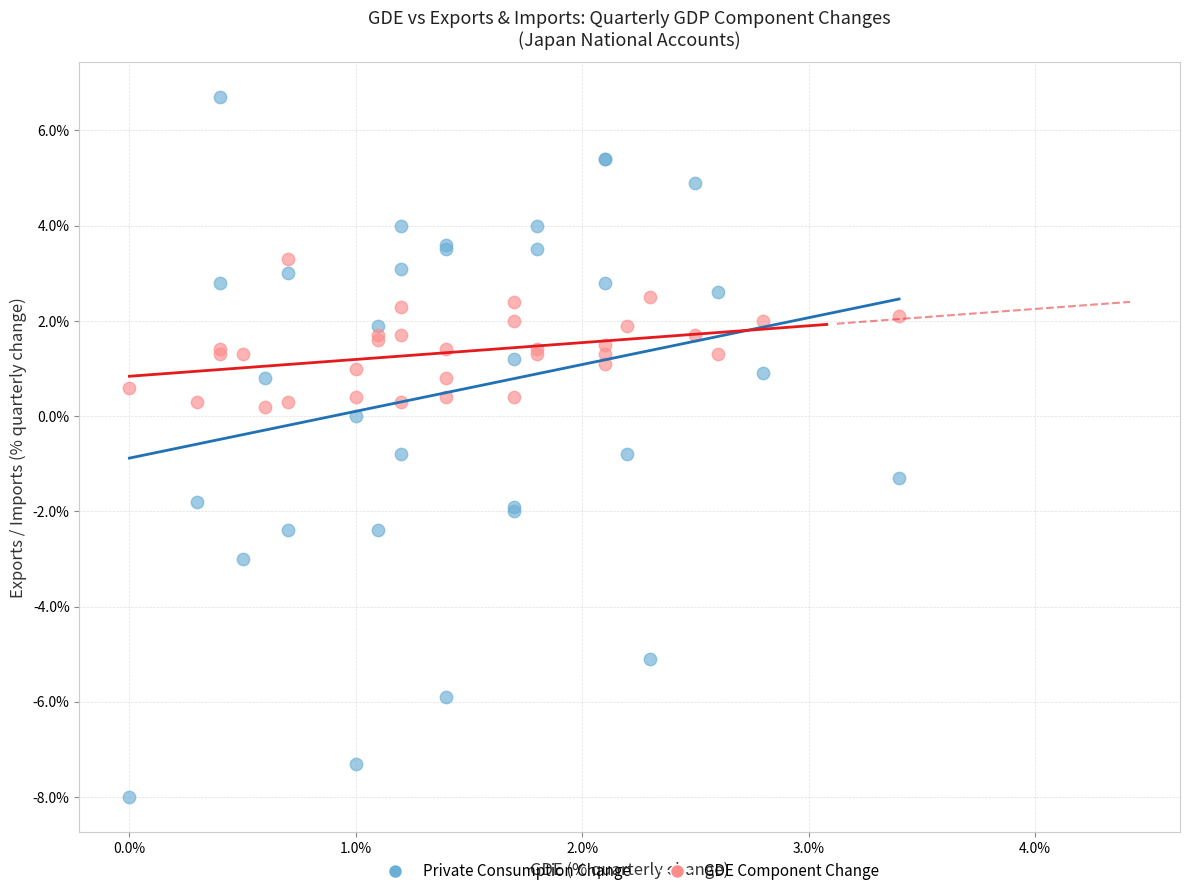

Which series contains the lowest Y value?

Private Consumption Change